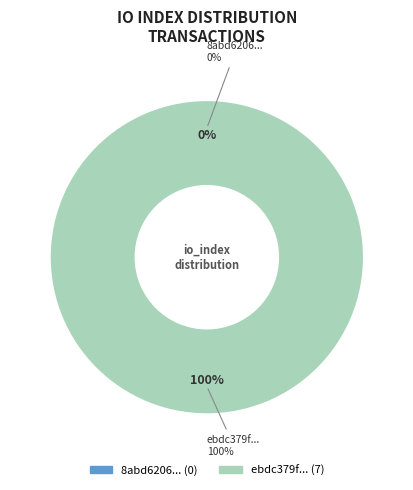

What is the change in value from tx_hash_0 to tx_hash_1?

+7